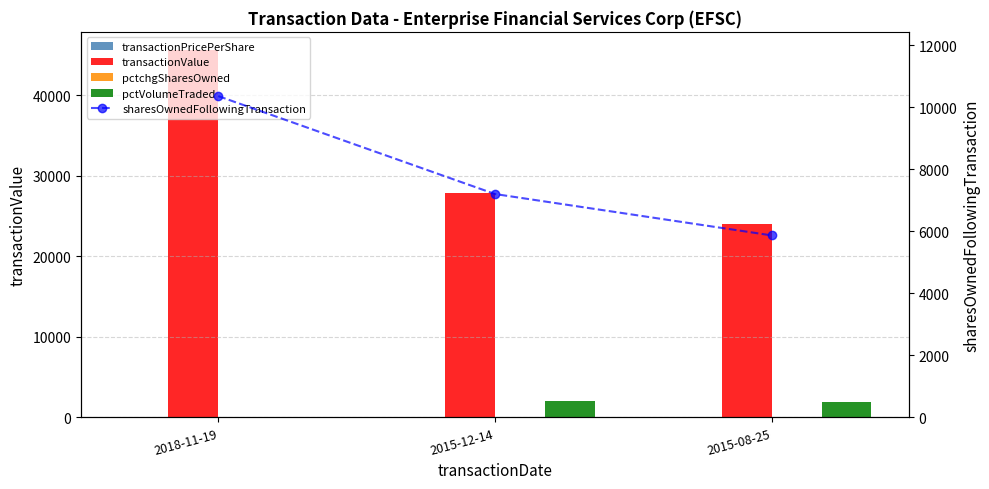

Rank the categories by pctchgSharesOwned value from lowest to highest.

2018-11-19, 2015-12-14, 2015-08-25